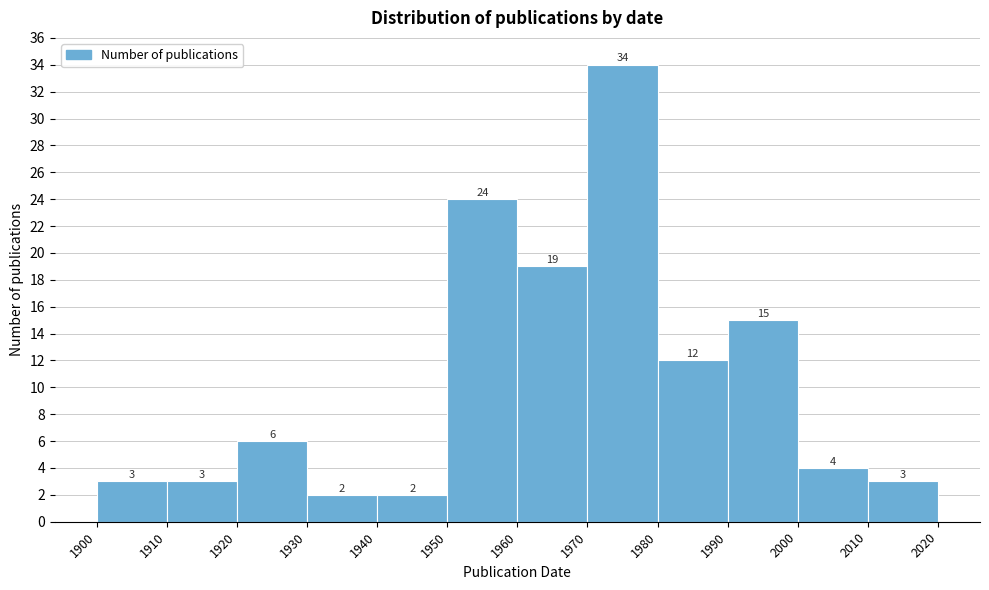

Reading left to right, transcribe this chart: for each bar, give the range it covers on the x-axis and its height.

1900 to 1910: 3
1910 to 1920: 3
1920 to 1930: 6
1930 to 1940: 2
1940 to 1950: 2
1950 to 1960: 24
1960 to 1970: 19
1970 to 1980: 34
1980 to 1990: 12
1990 to 2000: 15
2000 to 2010: 4
2010 to 2020: 3